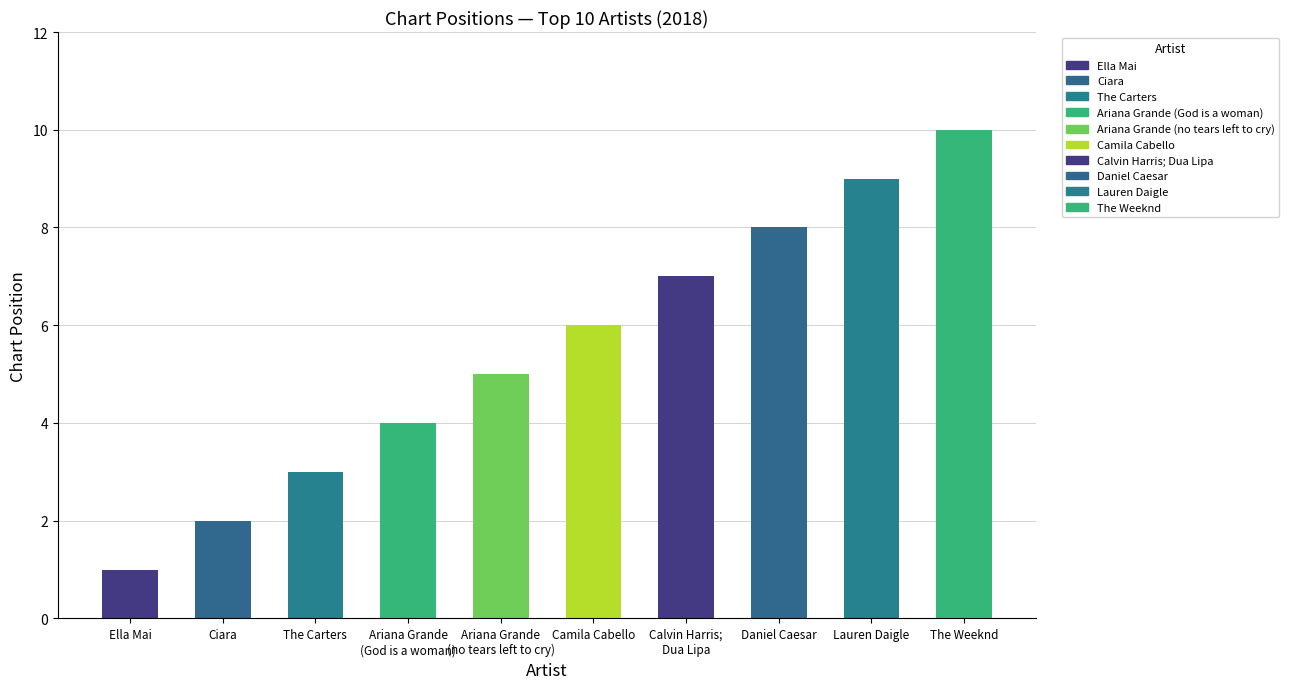

Reading left to right, transcribe all the data shown in this chart.

1	2	3	4	5	6	7	8	9	10